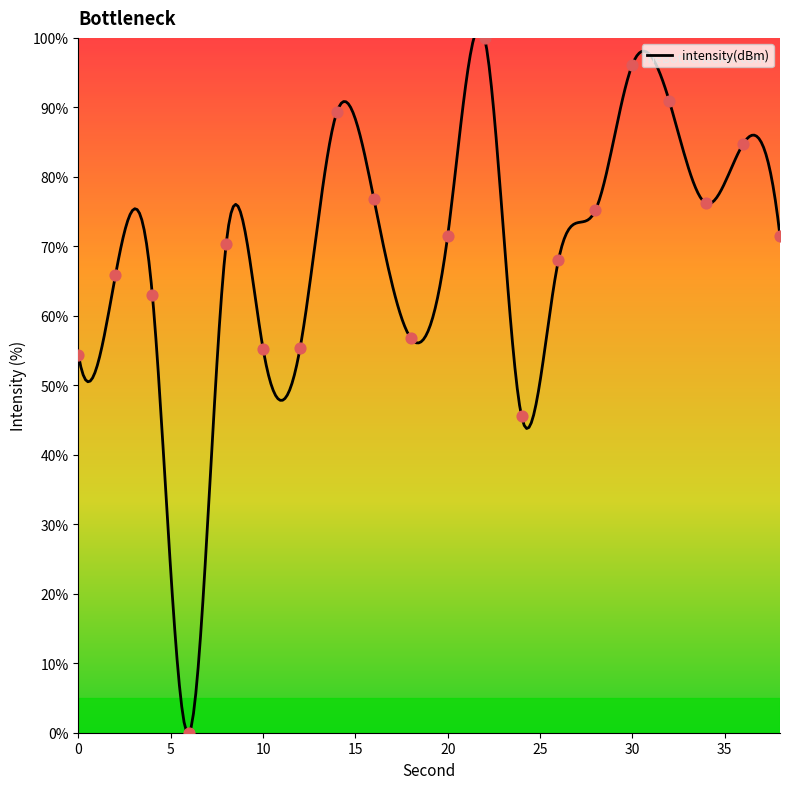

What is the change in value from 18 to 20?

+14.7